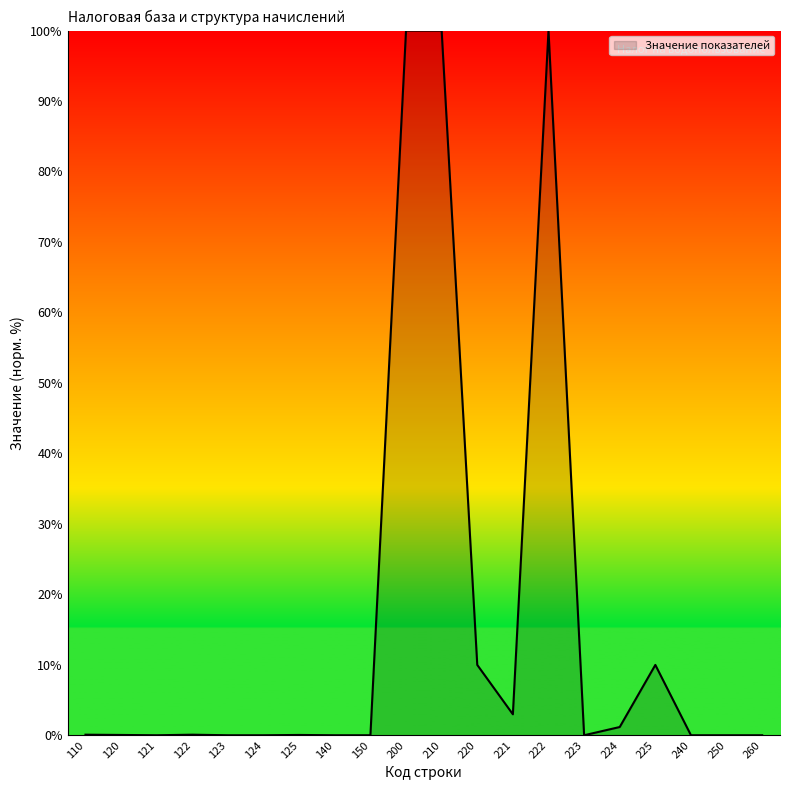

True or false: the data shows 0.0 at 260.

True